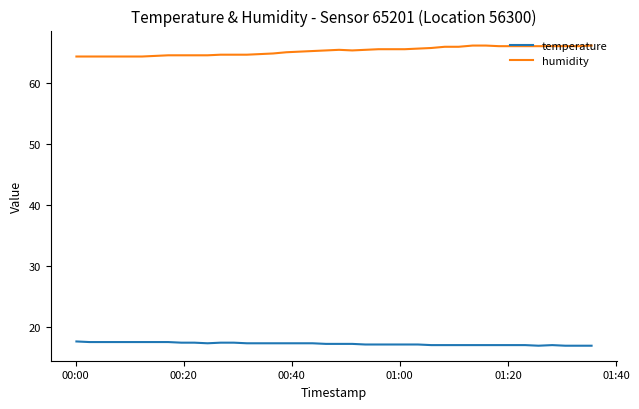

Which series has the largest total across all categories?

humidity